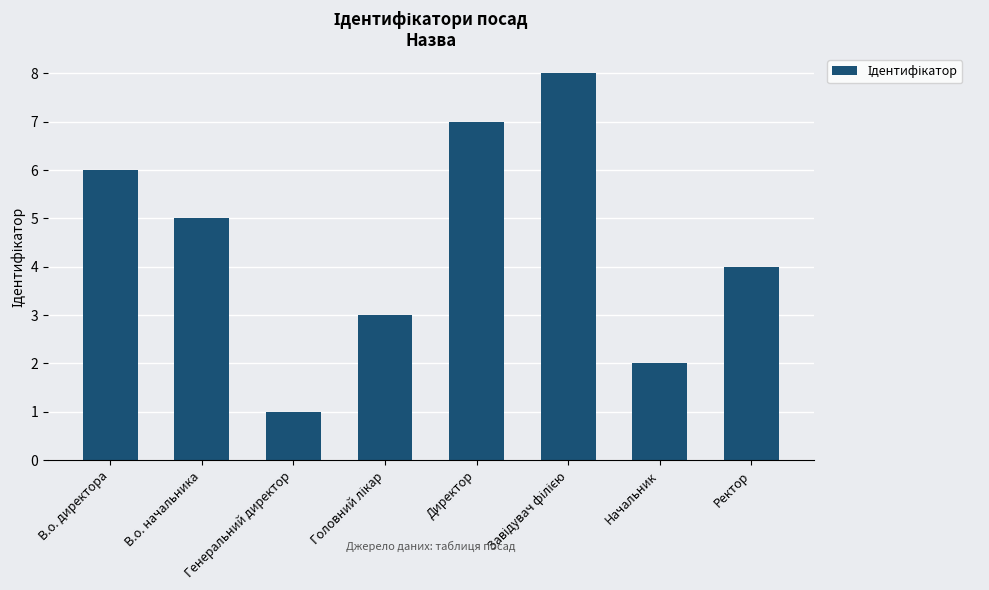

What is the change in value from В.о. начальника to Директор?

+2